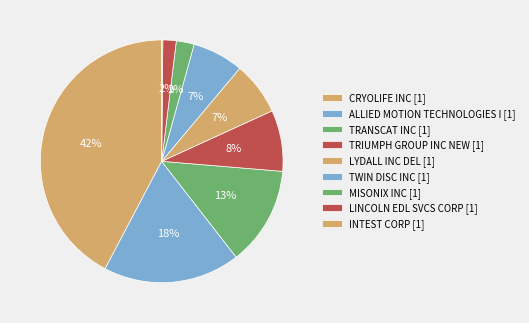

What is the ratio of the value at LYDALL INC DEL to the value at TWIN DISC INC?

1.0